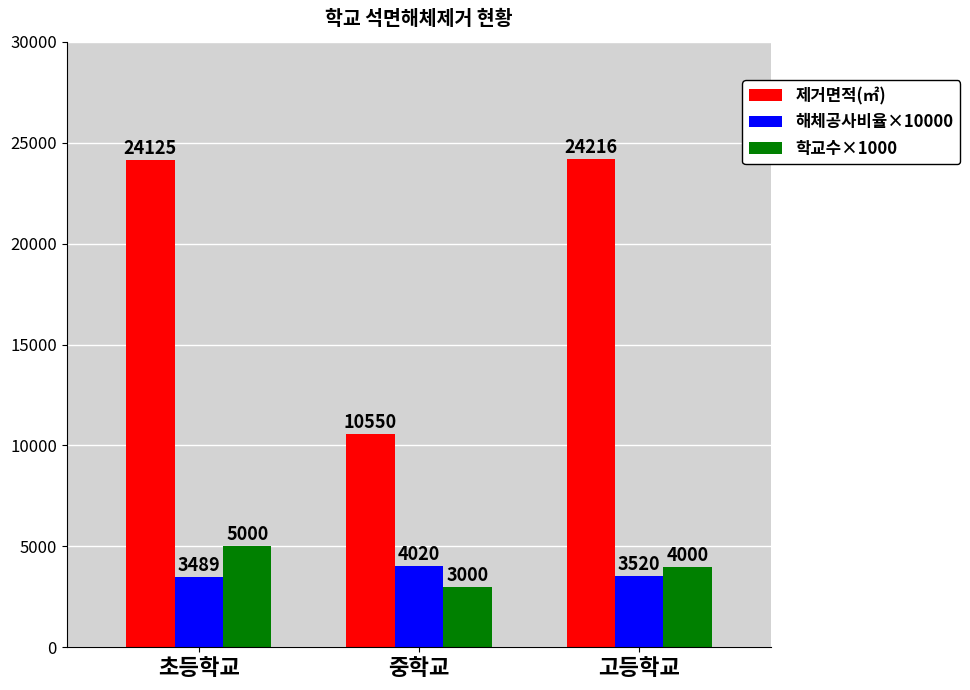

How many bars are there in total?

9